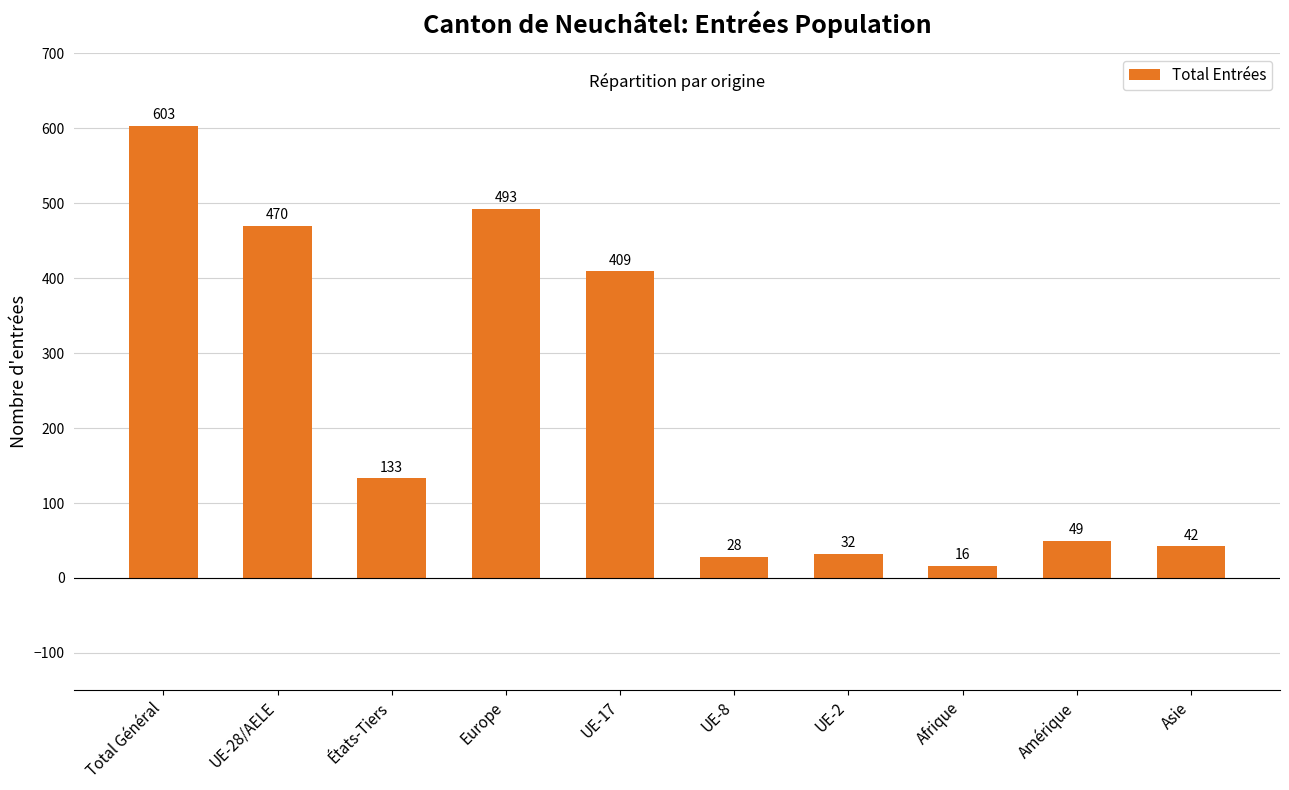

What is the change in value from Europe to UE-17?

-84